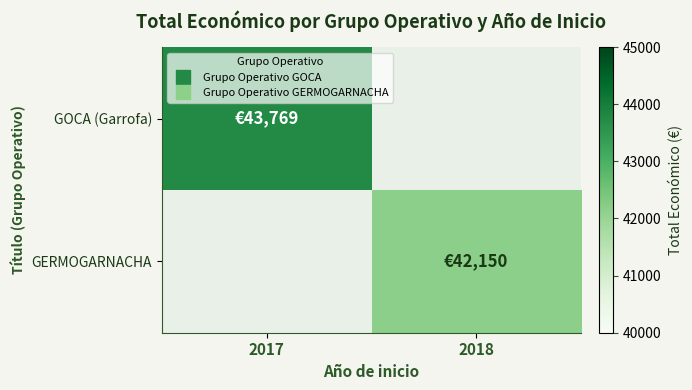

Which series has the widest spread of values?

GOCA (Garrofa)